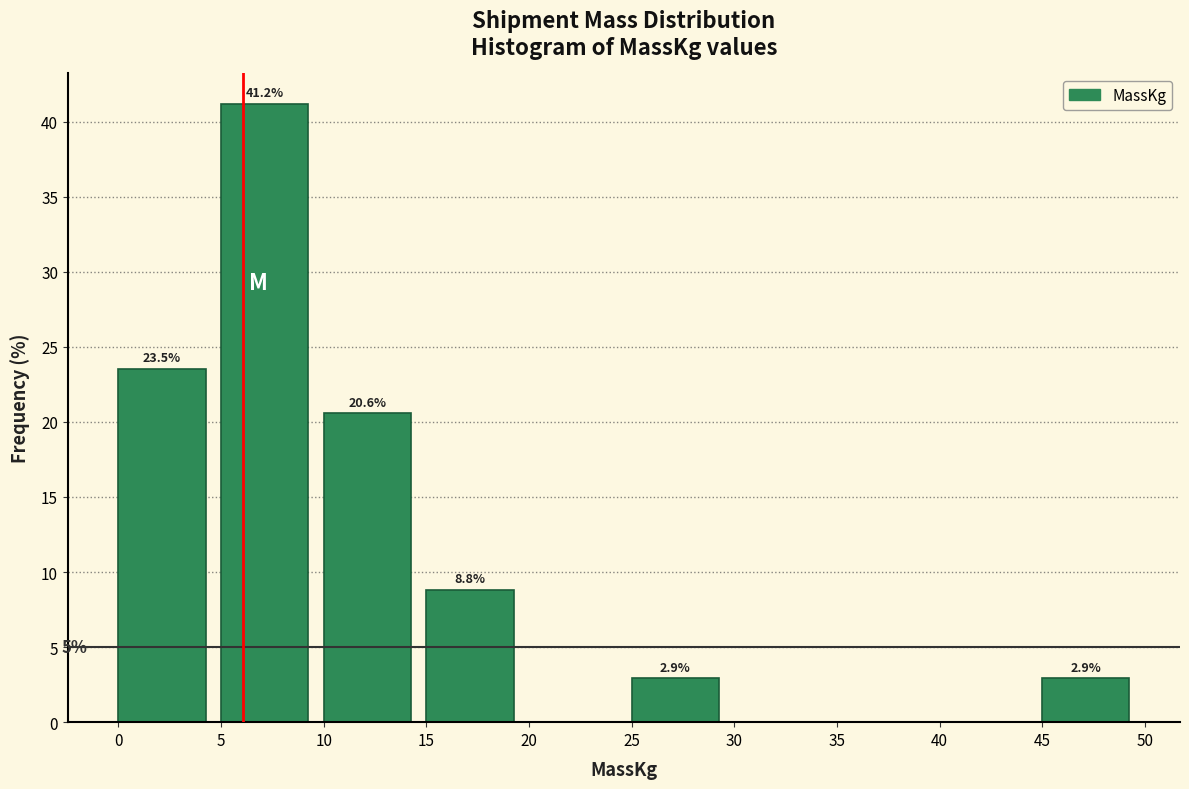

Over which range of the x-axis is the bar tallest?

5 to 10